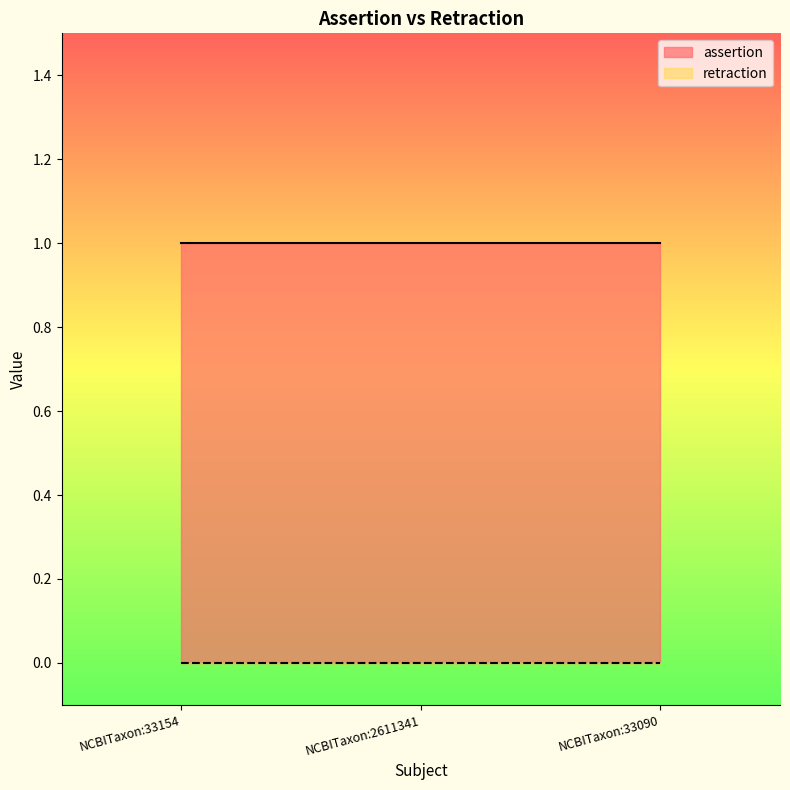

True or false: assertion has a value of 1 at NCBITaxon:33154.

True